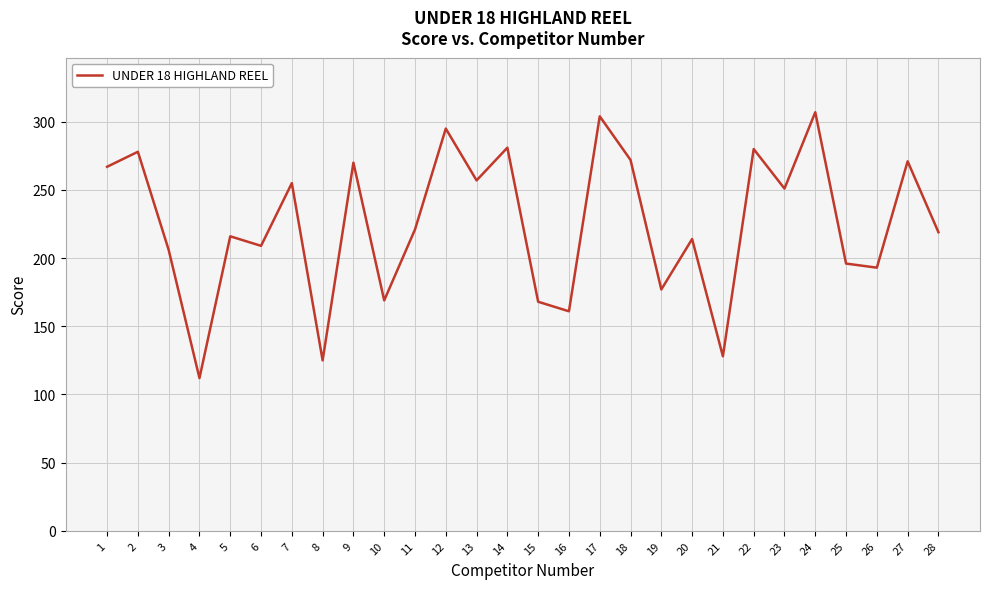

What is the difference between the maximum and minimum values?

195